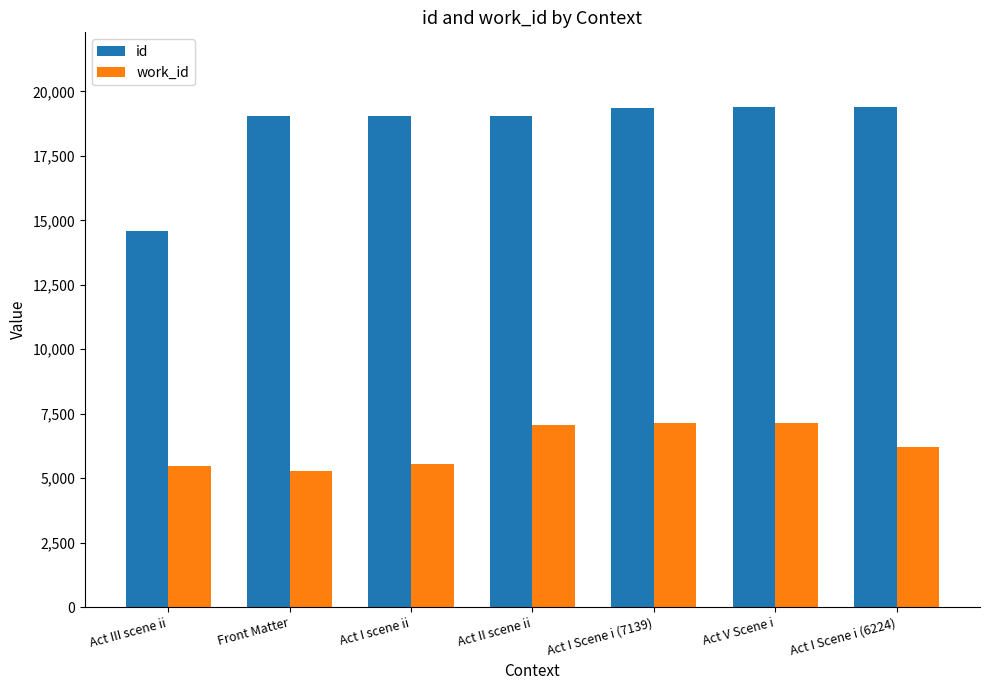

Which series has the largest total across all categories?

id